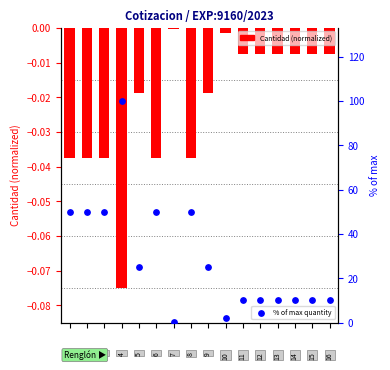

Which series has the largest Y range (max minus min)?

% of max quantity